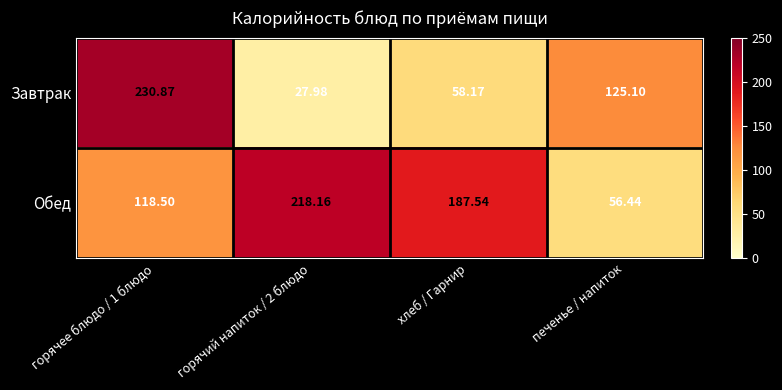

Which series changed the most between горячее блюдо / 1 блюдо and печенье / напиток?

Завтрак